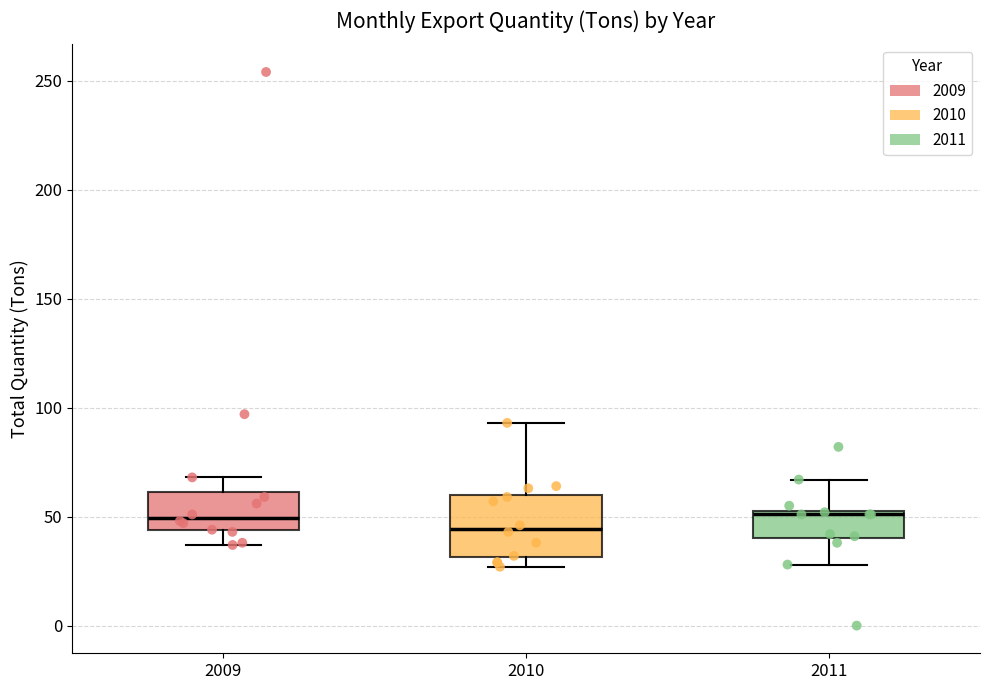

Where does the lower whisker of the box at x = 2009 end on the y-axis? The values are not printed on the chart, so give them approximately, as read against the axis.

35